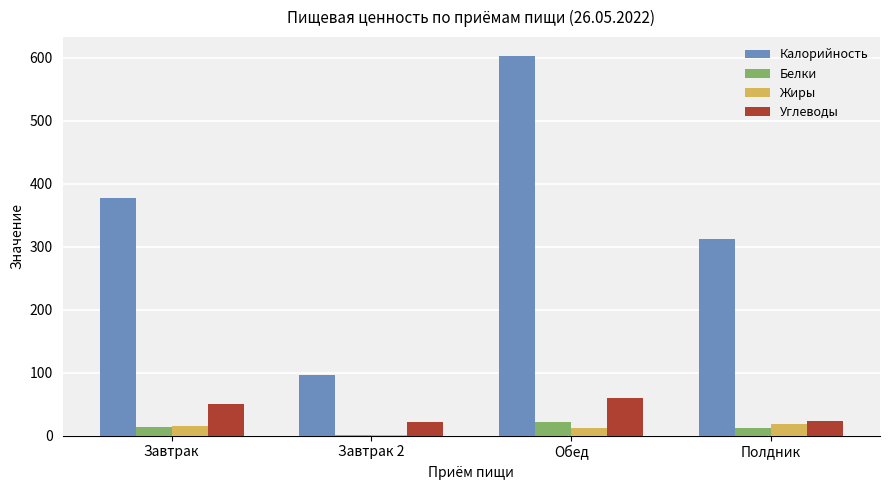

What is the sum of all Белки values?

47.8